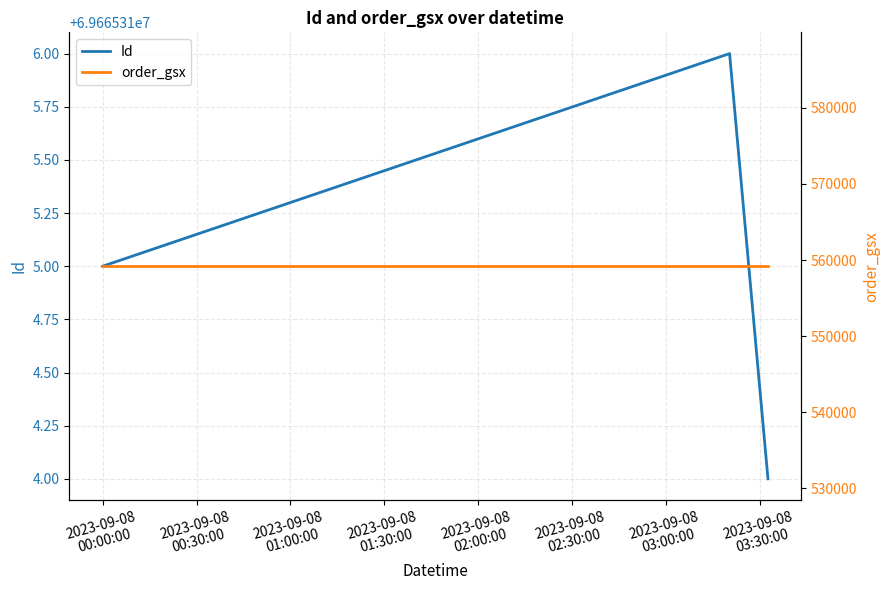

What is the value of the Id point at the 1st from the left?

69665315